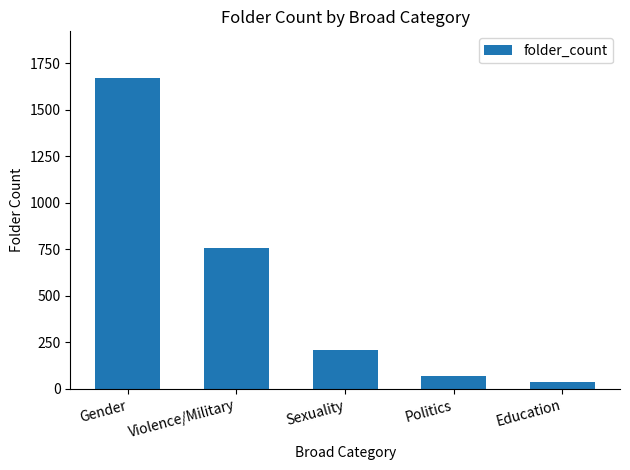

What is the difference between the values at Education and Sexuality?

170